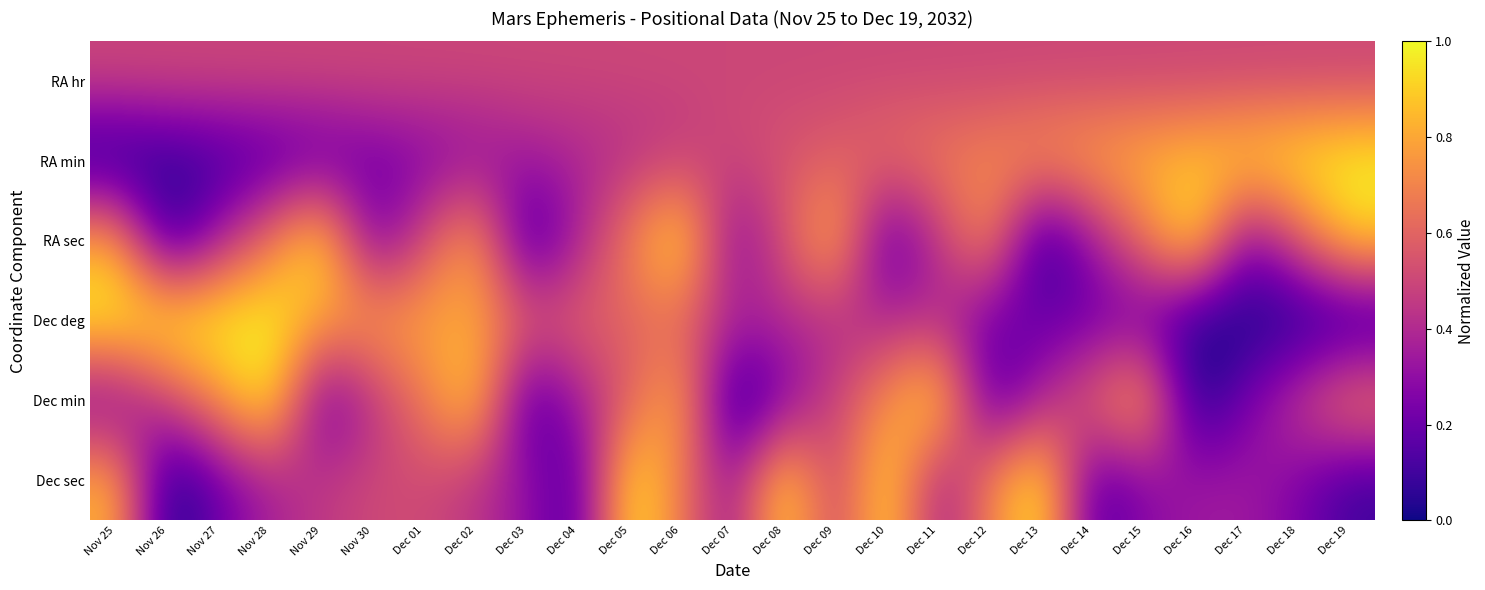

How many series are shown in this chart?

6